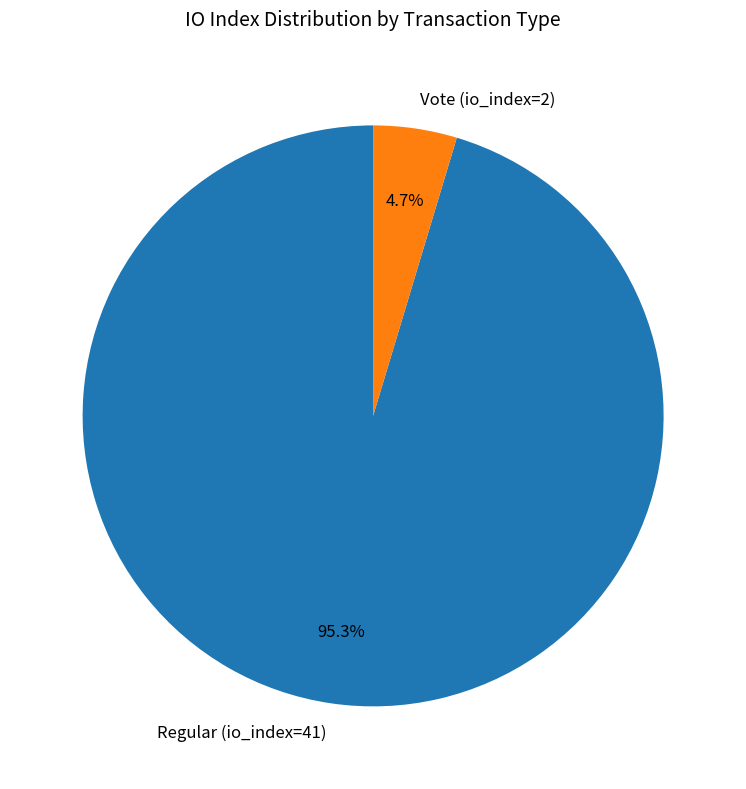

To the nearest percent, what is the average slice percentage?

50%